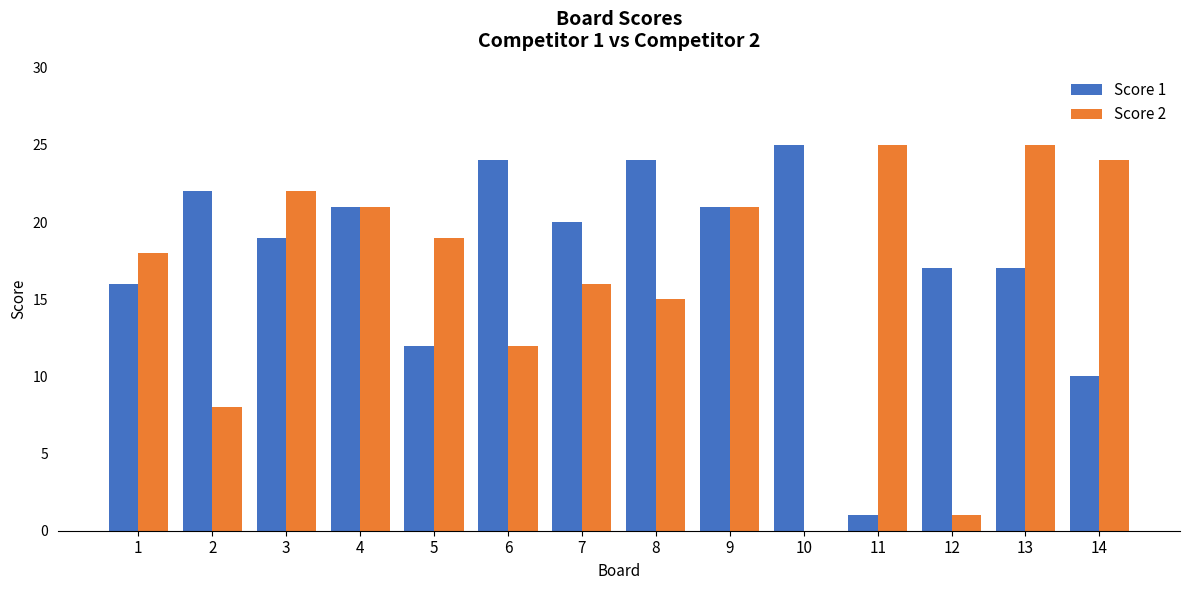

How many values in Score 2 are above zero?

13